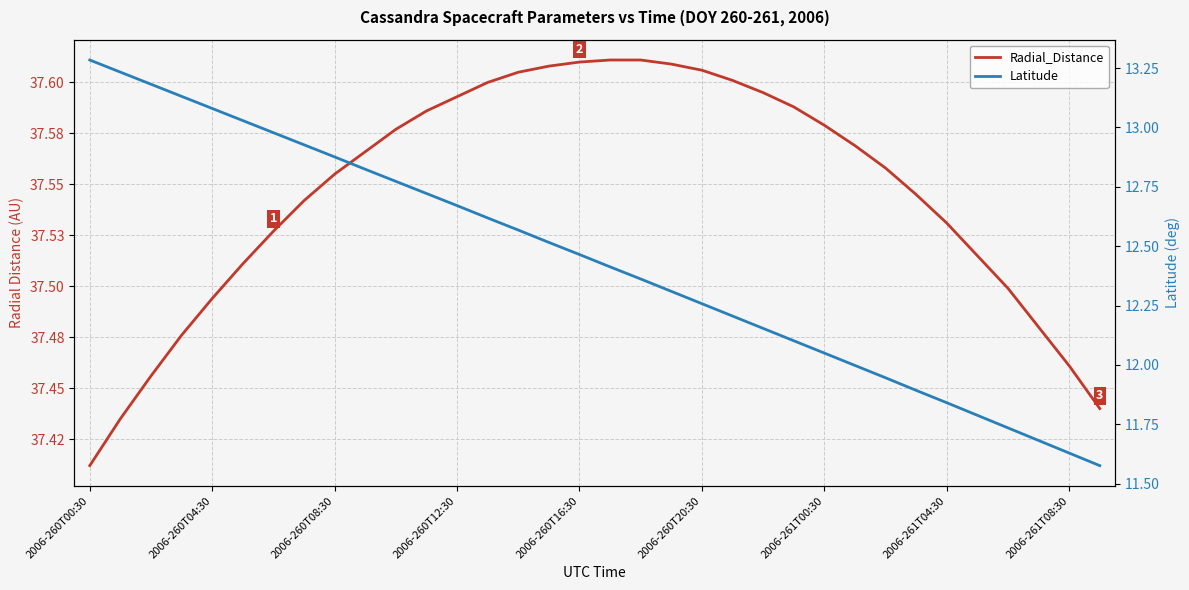

Reading left to right, transcribe all the data shown in this chart.

Radial_Distance: 37.4	37.4	37.5	37.5	37.5	37.5	37.5	37.5	37.6	37.6	37.6	37.6	37.6	37.6	37.6	37.6	37.6	37.6	37.6	37.6	37.6	37.6	37.6	37.6	37.6	37.6	37.6	37.5	37.5	37.5	37.5	37.5	37.5	37.4
Latitude: 13.3	13.2	13.2	13.1	13.1	13.0	13.0	12.9	12.9	12.8	12.8	12.7	12.7	12.6	12.6	12.5	12.5	12.4	12.4	12.3	12.3	12.2	12.2	12.1	12.1	12.0	11.9	11.9	11.8	11.8	11.7	11.7	11.6	11.6